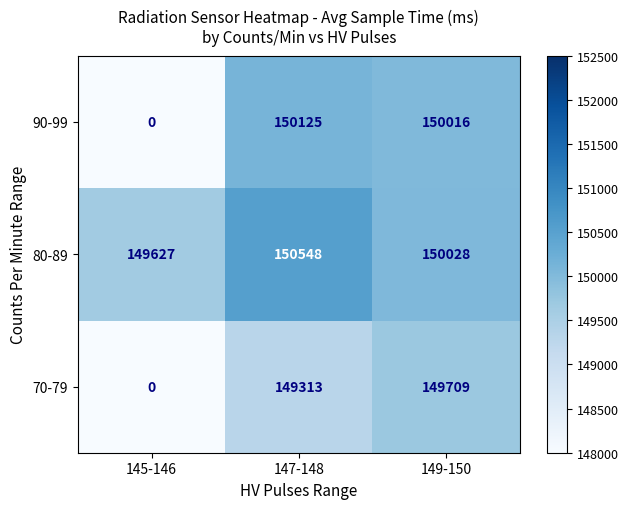

Where does the 80-89 series first go above 150028?

147-148